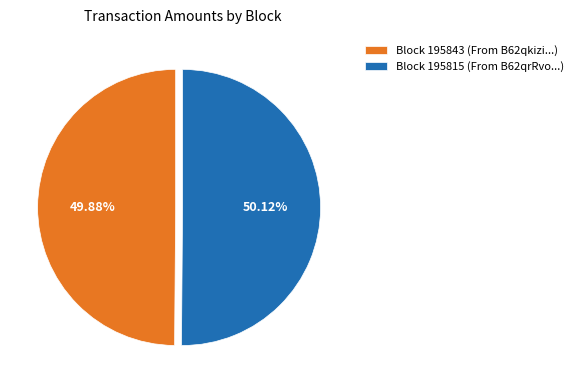

What is the ratio of the value at Block 195843 (From B62qkizi...) to the value at Block 195815 (From B62qrRvo...)?

1.0